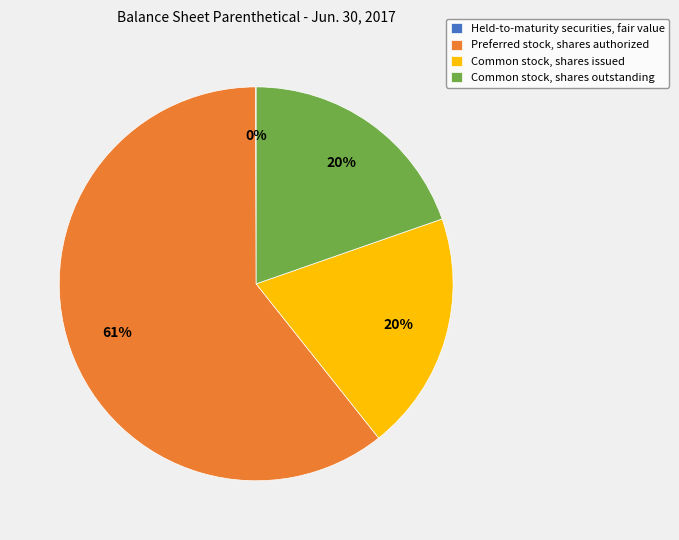

Is the sum of Common stock, shares issued and Preferred stock, shares authorized greater than half?

Yes